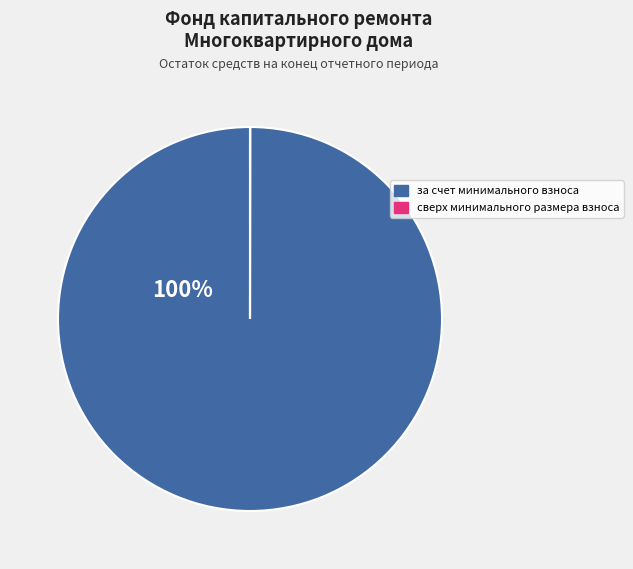

To the nearest percent, what percentage of the pie is за счет минимального взноса?

100%